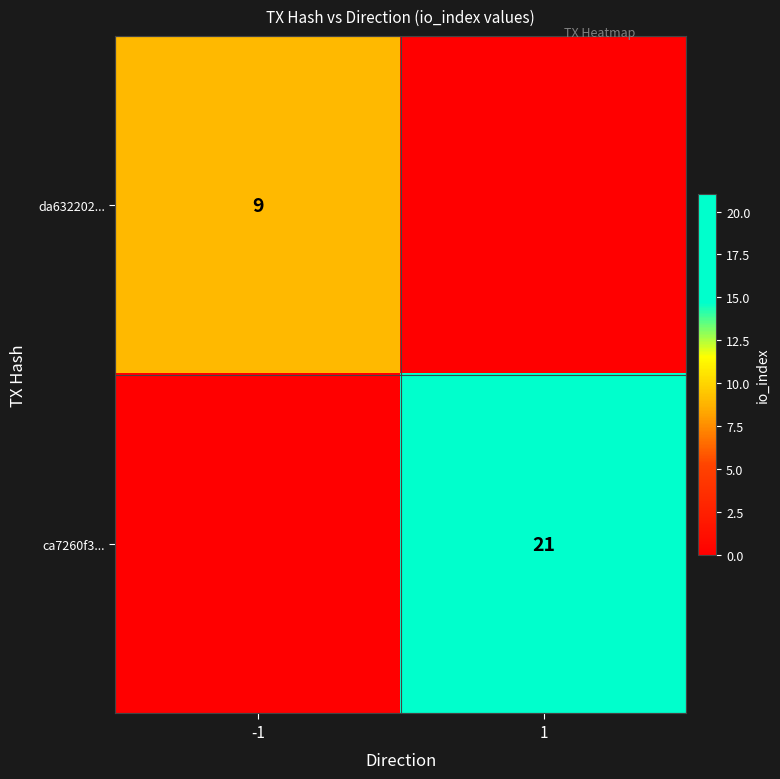

The ca7260f3... series shows 8 at 1. True or false?

False